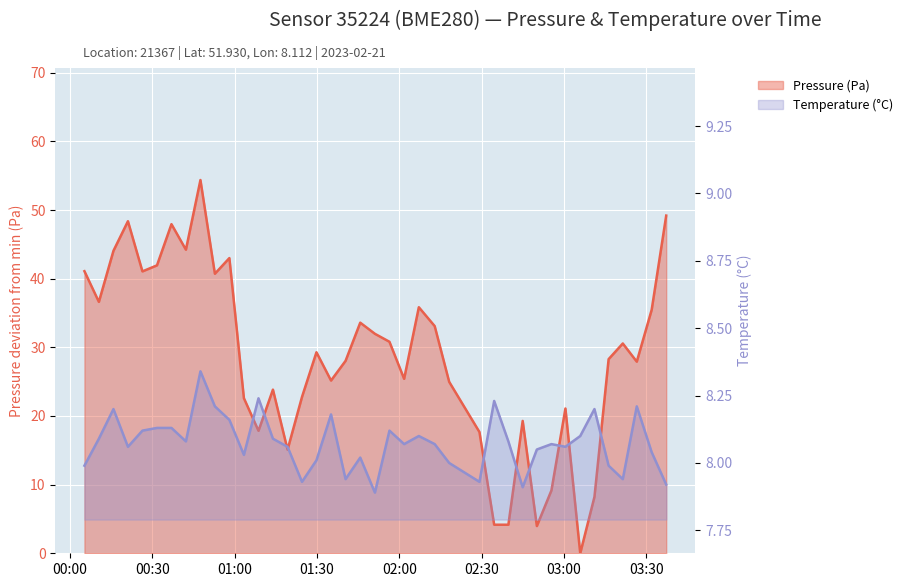

List the series in order of their overall mean, lowest first.

Temperature (°C), Pressure (Pa)